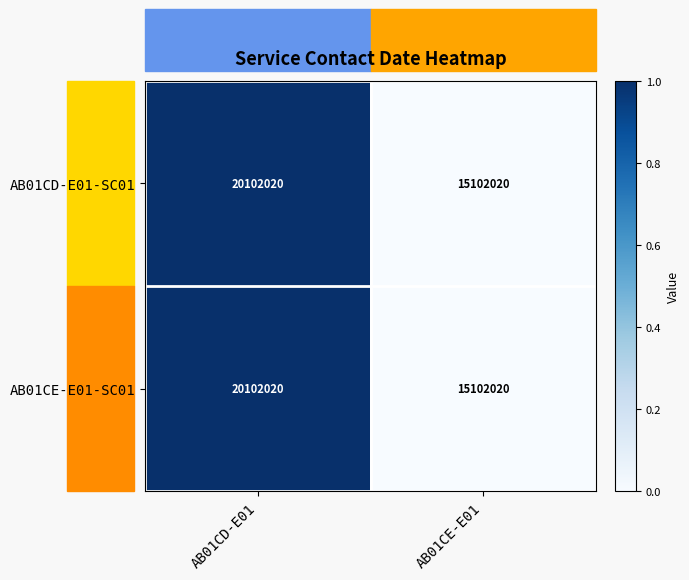

At which category is the sum across all series the highest?

AB01CD-E01